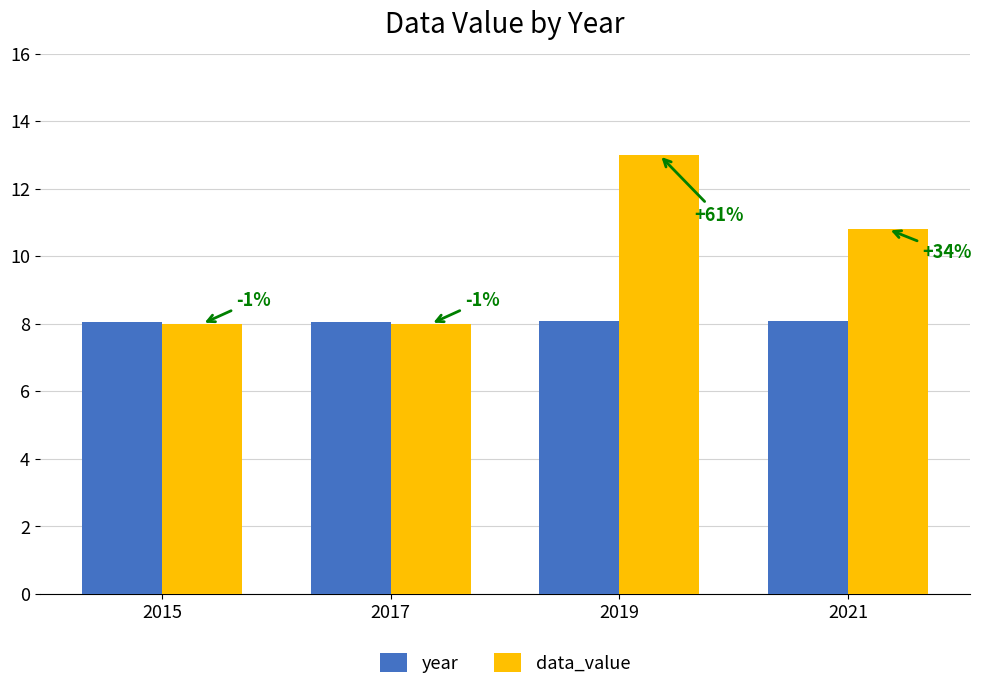

At which label does data_value first exceed 10?

2019